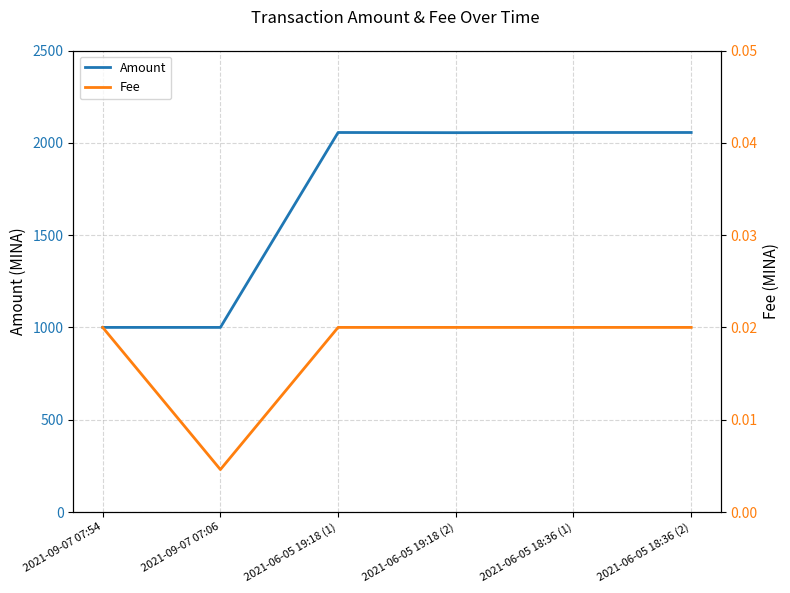

At how many categories does at least one series exceed 965?

6